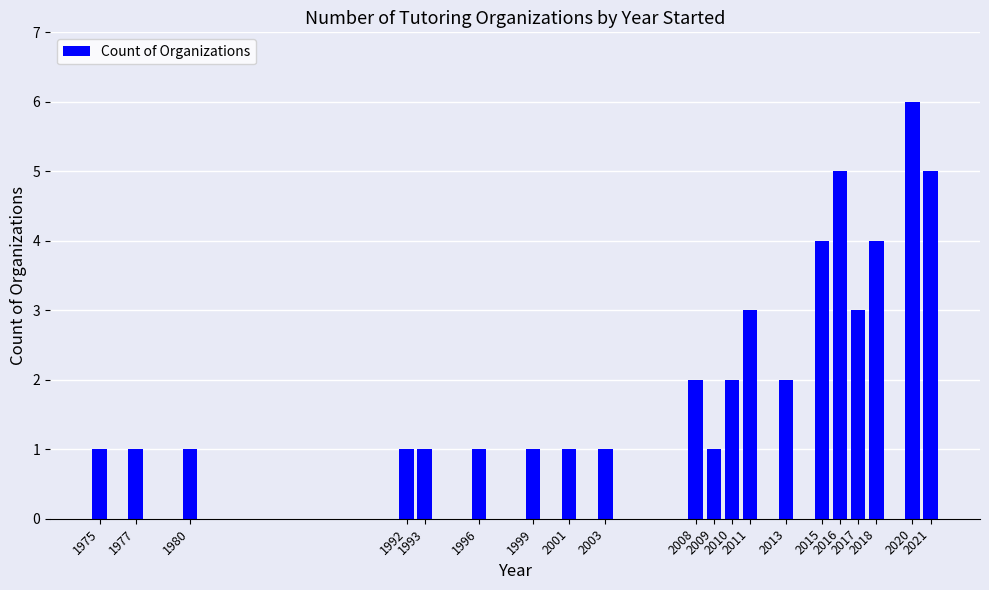

What is the change in value from 2009 to 2016?

+4